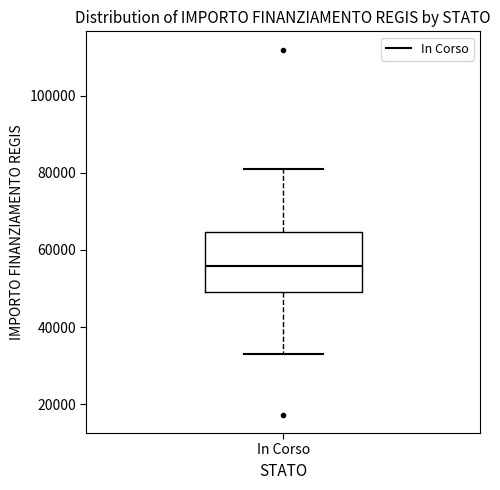

Read this box plot against the y-axis: the position of the median line, the range covered by the box, and the ends of both whiskers. The values are not printed on the chart, so give them approximately, as read against the axis.

median 56000, box 50000 to 64000, whiskers 32000 to 80000